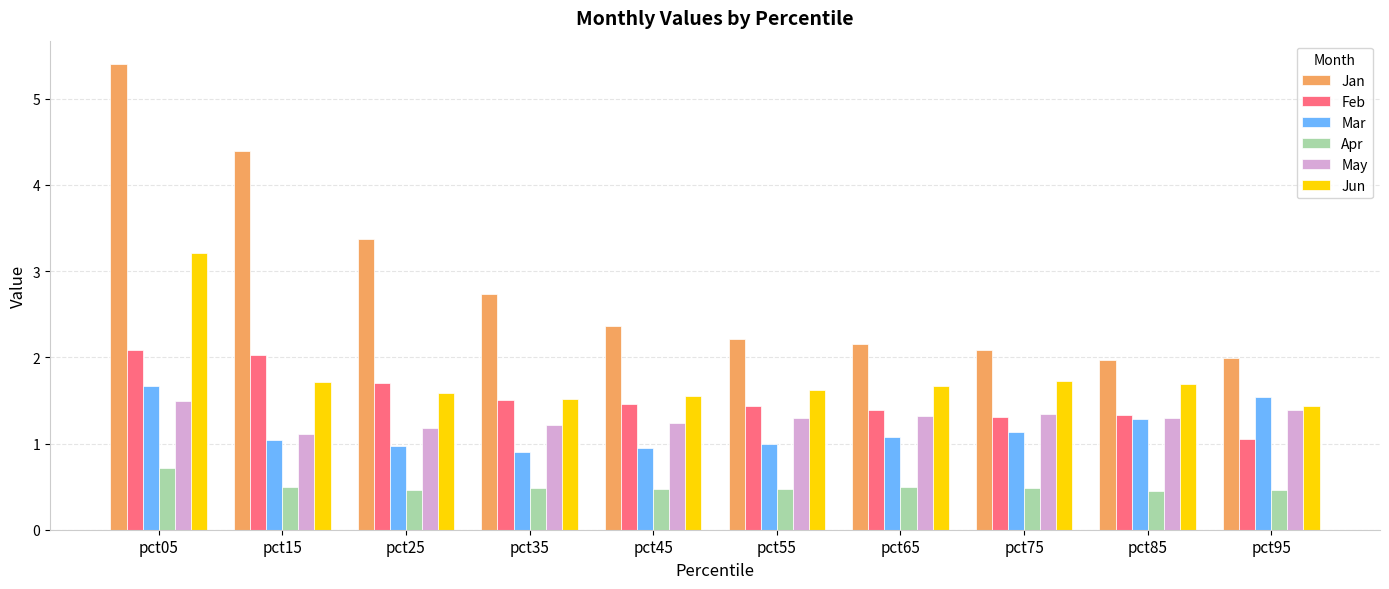

True or false: Jan has a value of 2.9 at pct55.

False